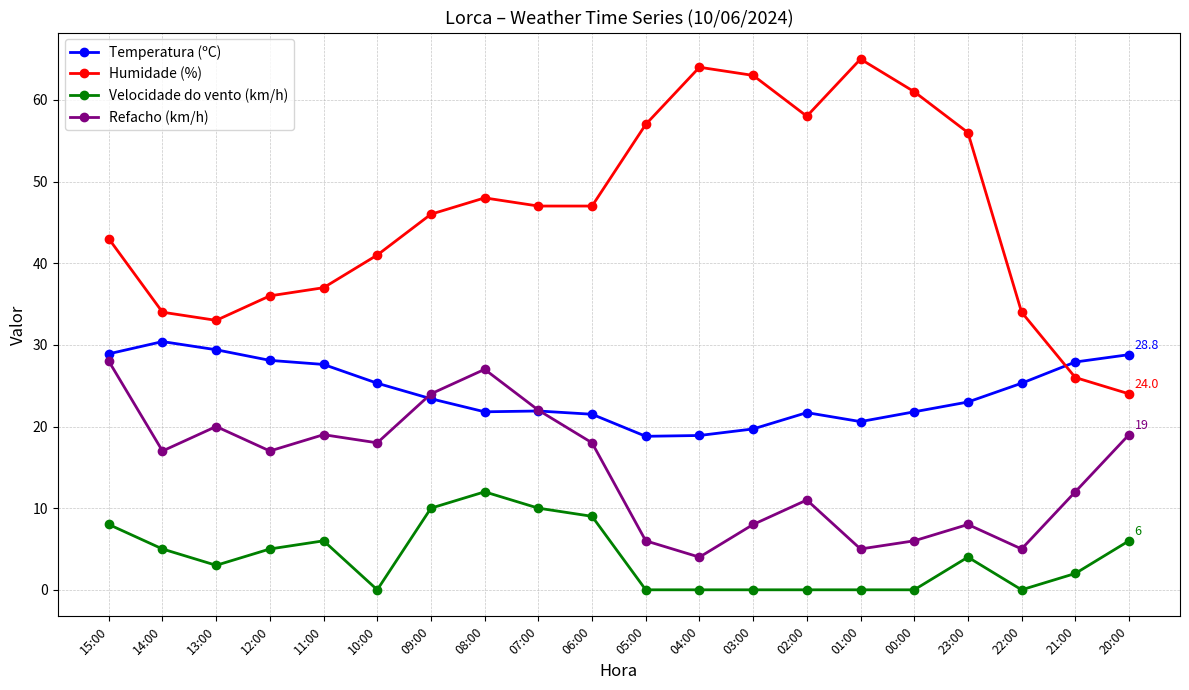

Which series has the largest total across all categories?

Humidade (%)